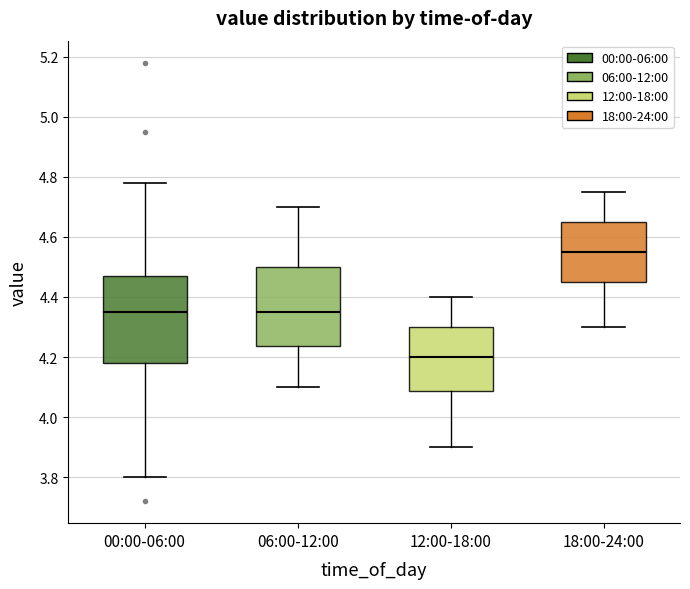

Where does the upper whisker of the box for 06:00-12:00 end on the y-axis? The values are not printed on the chart, so give them approximately, as read against the axis.

4.70